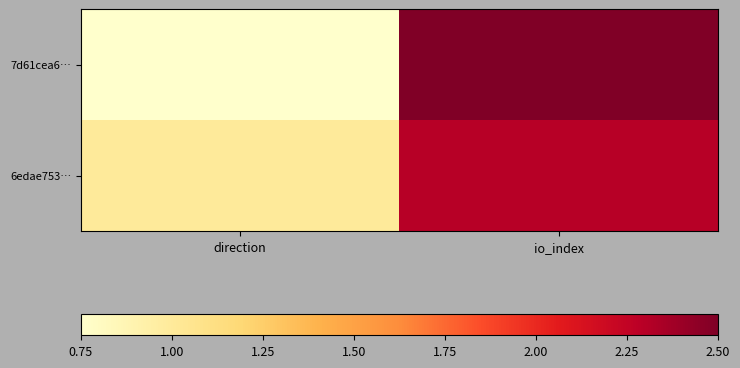

Rank the series by their maximum value, from highest to lowest.

7d61cea6…, 6edae753…